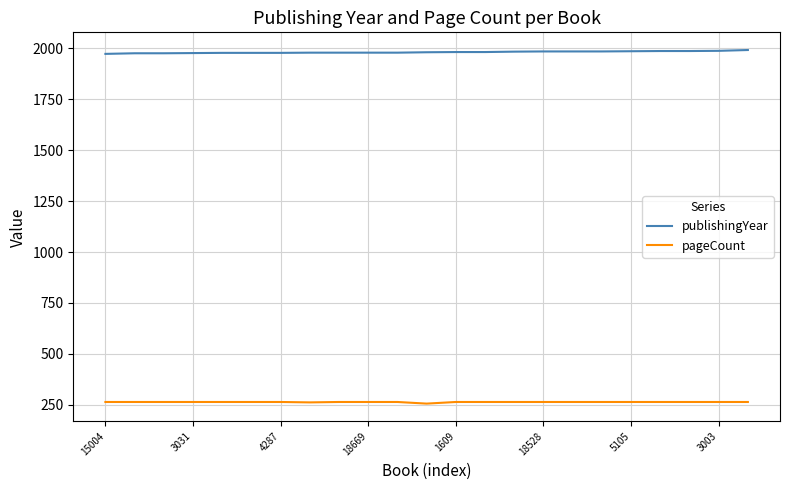

Which series has the largest range (max minus min)?

publishingYear